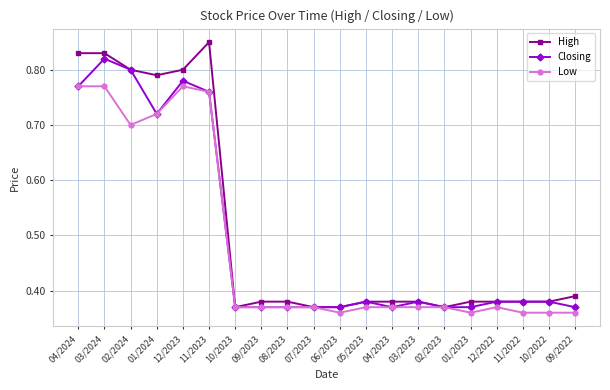

What is the average value of the Low series?

0.5